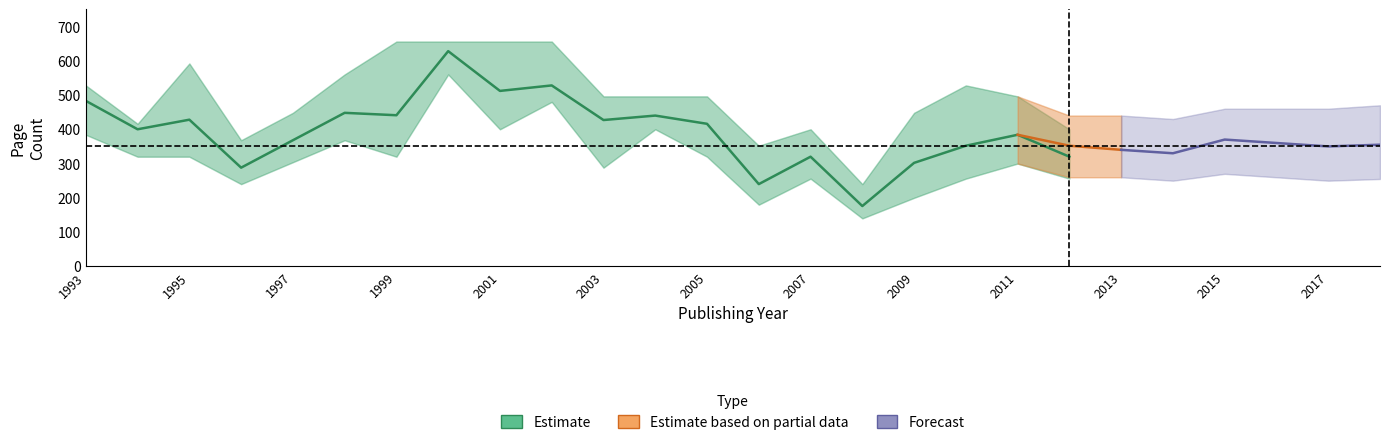

True or false: upper and mean_pages intersect in this chart.

False